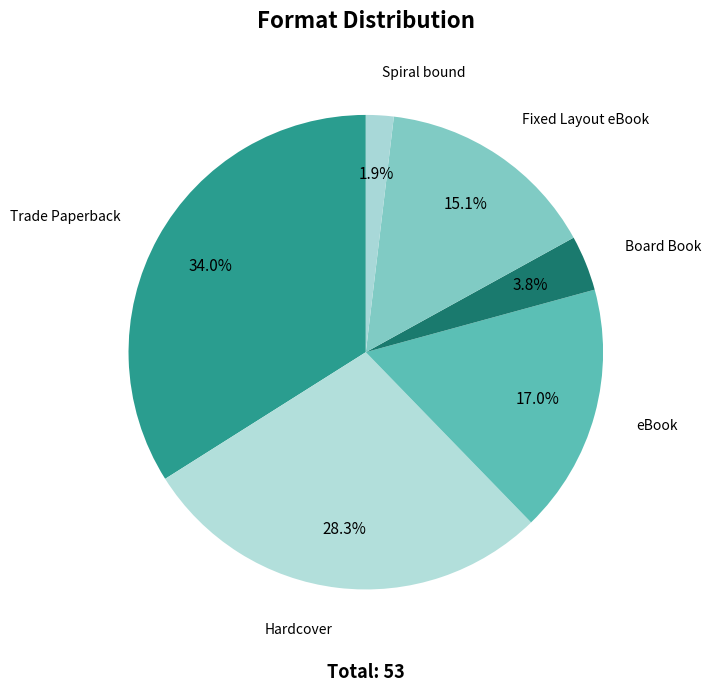

What is the ratio of the value at Spiral bound to the value at Board Book?

0.5